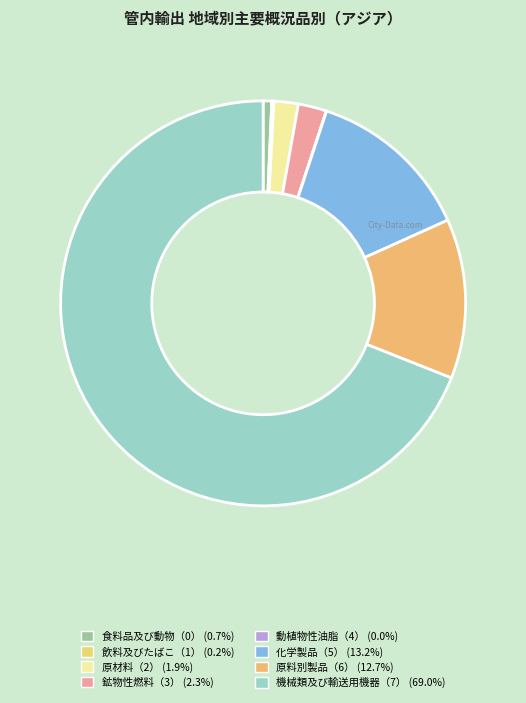

Count the number of slices in the pie.

8